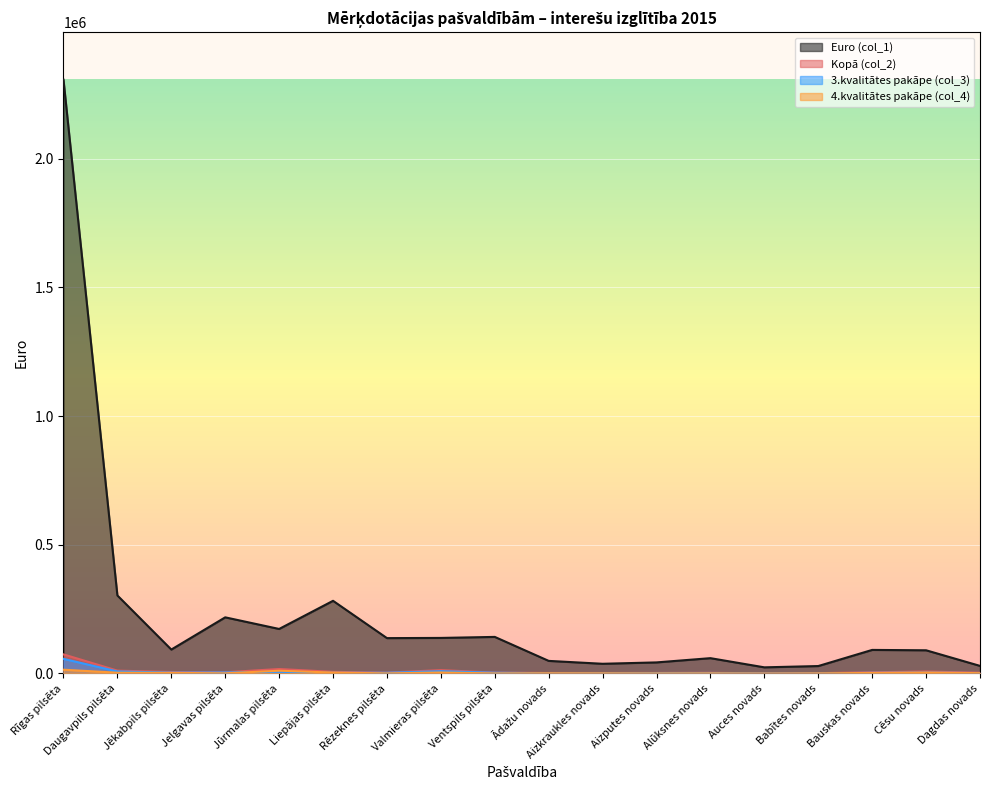

Does the chart display data point markers on the line(s)?

No